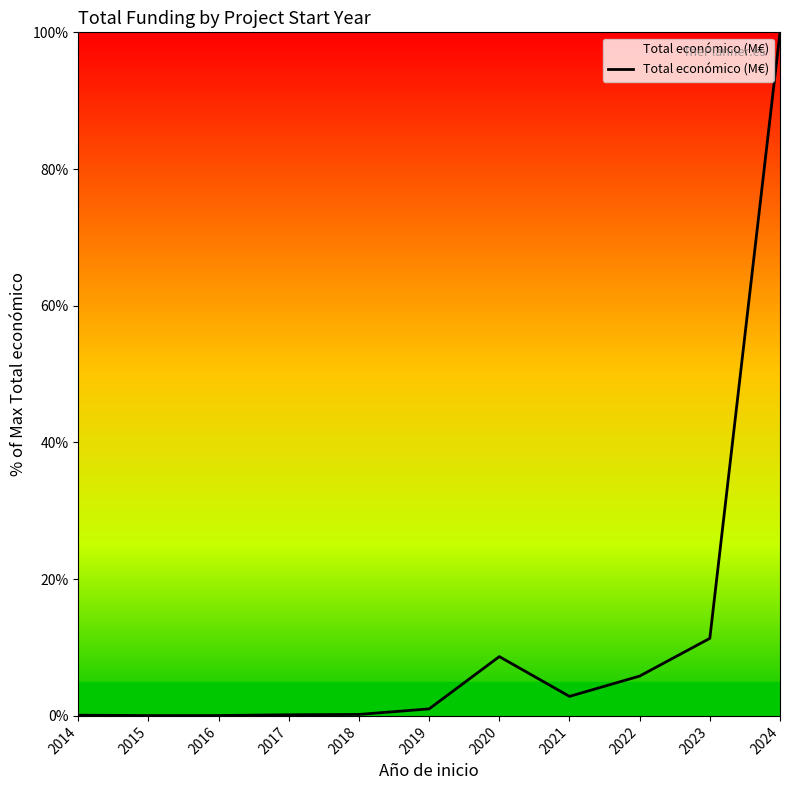

Where is the data nearest to the value 50?

2023